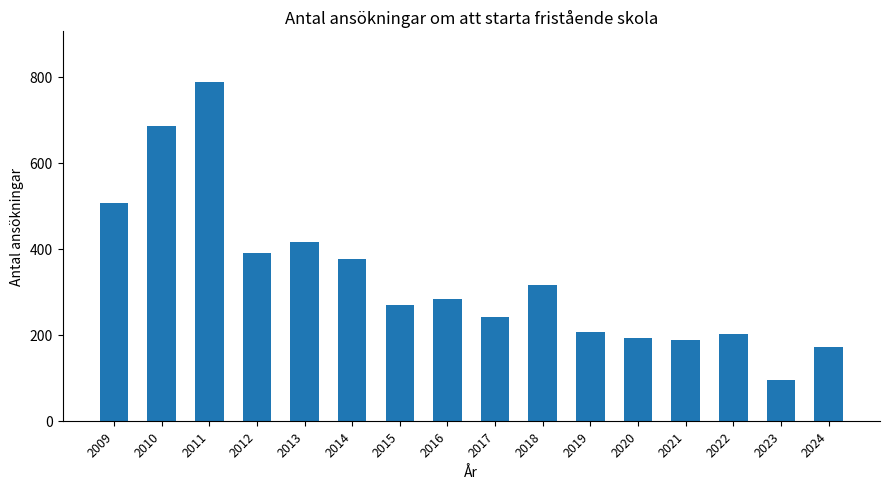

Where does the data first go above 283?

2009